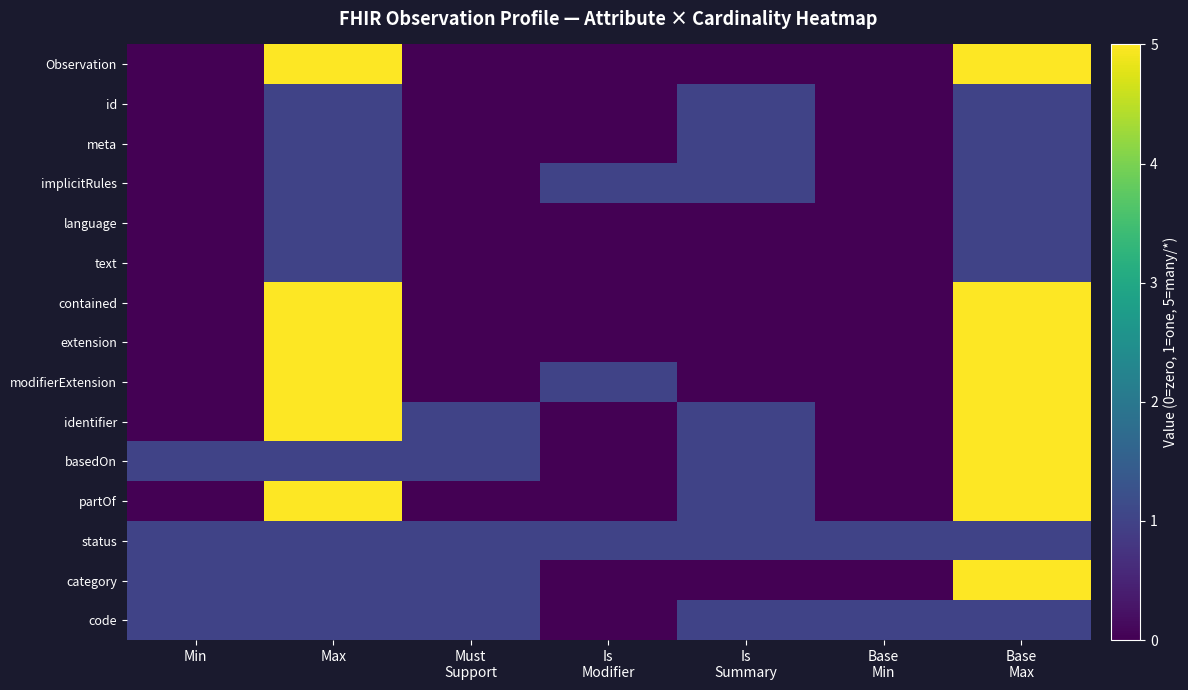

Count the number of categories in the chart.

7